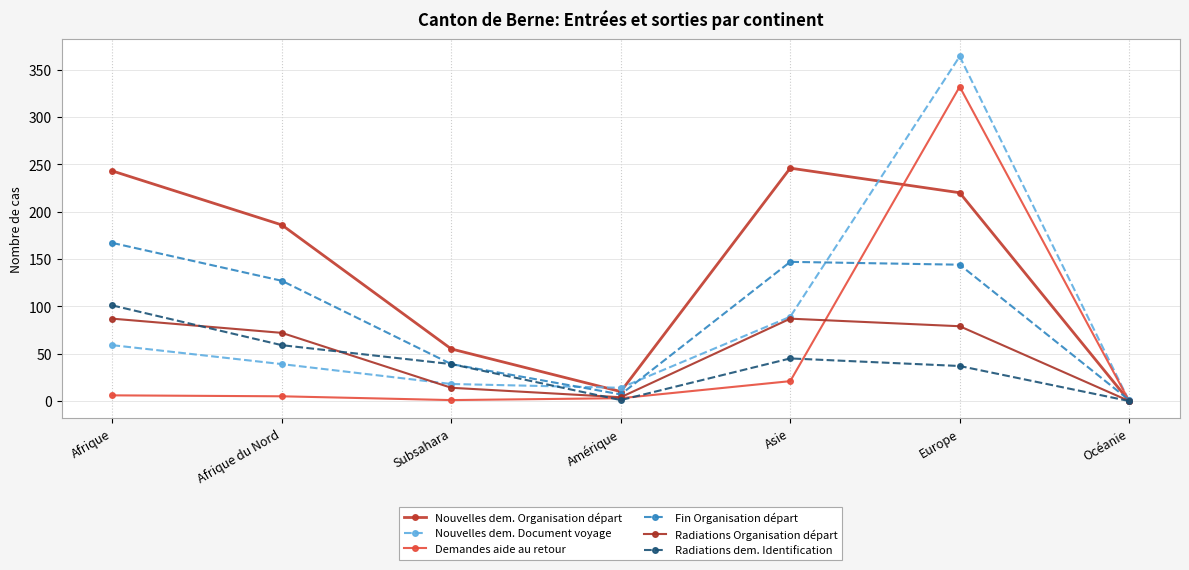

Which series has the largest total across all categories?

Nouvelles dem. Organisation départ